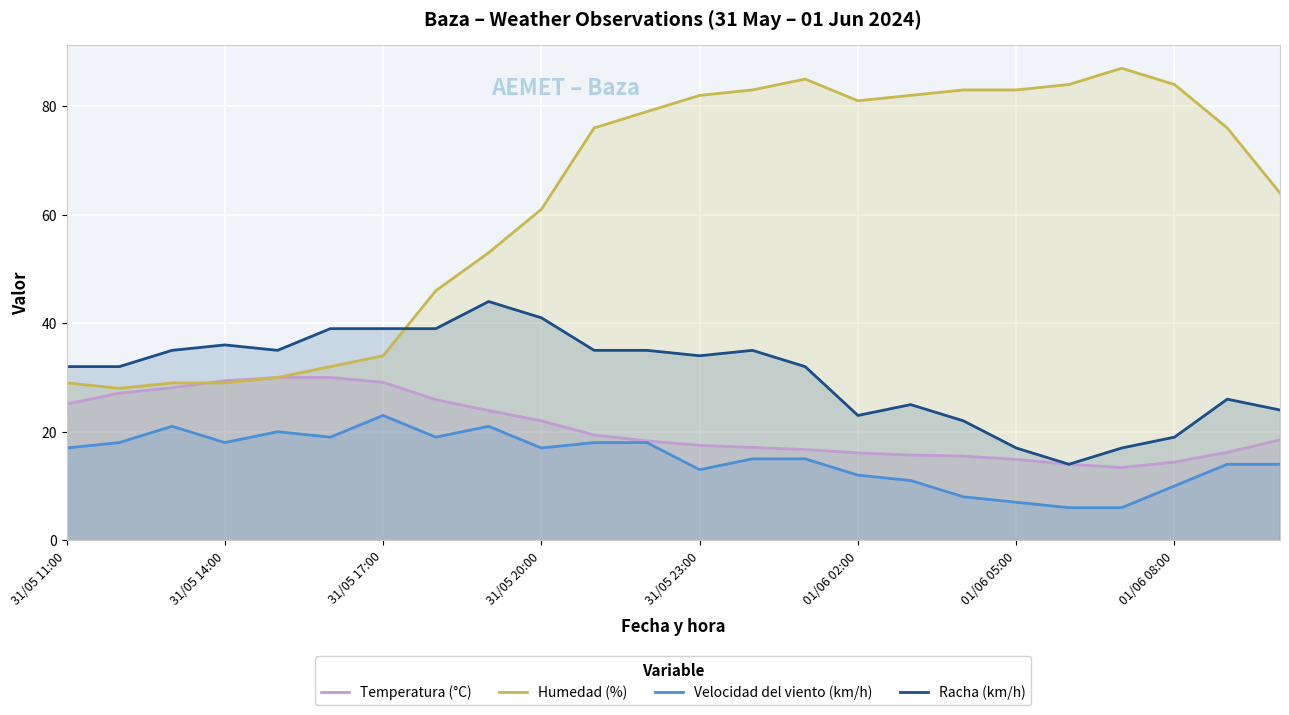

What is the difference between the maximum and minimum values in the Velocidad del viento (km/h) series?

17.0